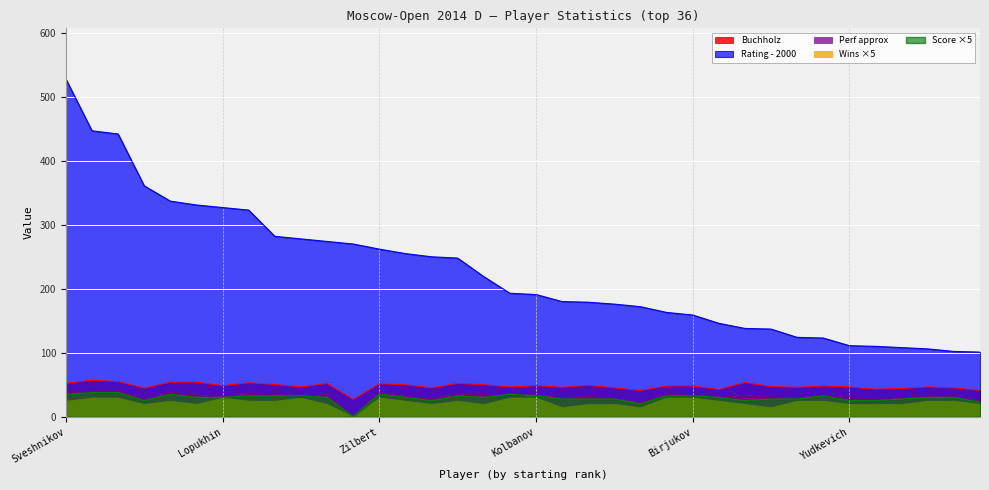

True or false: Perf_approx and Score cross at least once.

True